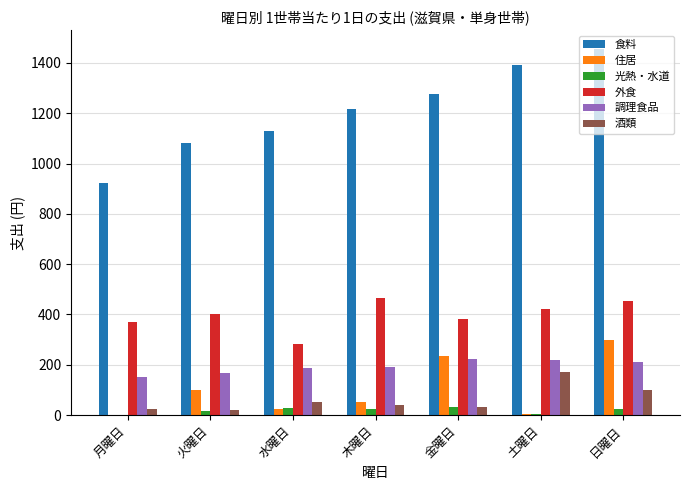

Which series has the largest range (max minus min)?

食料